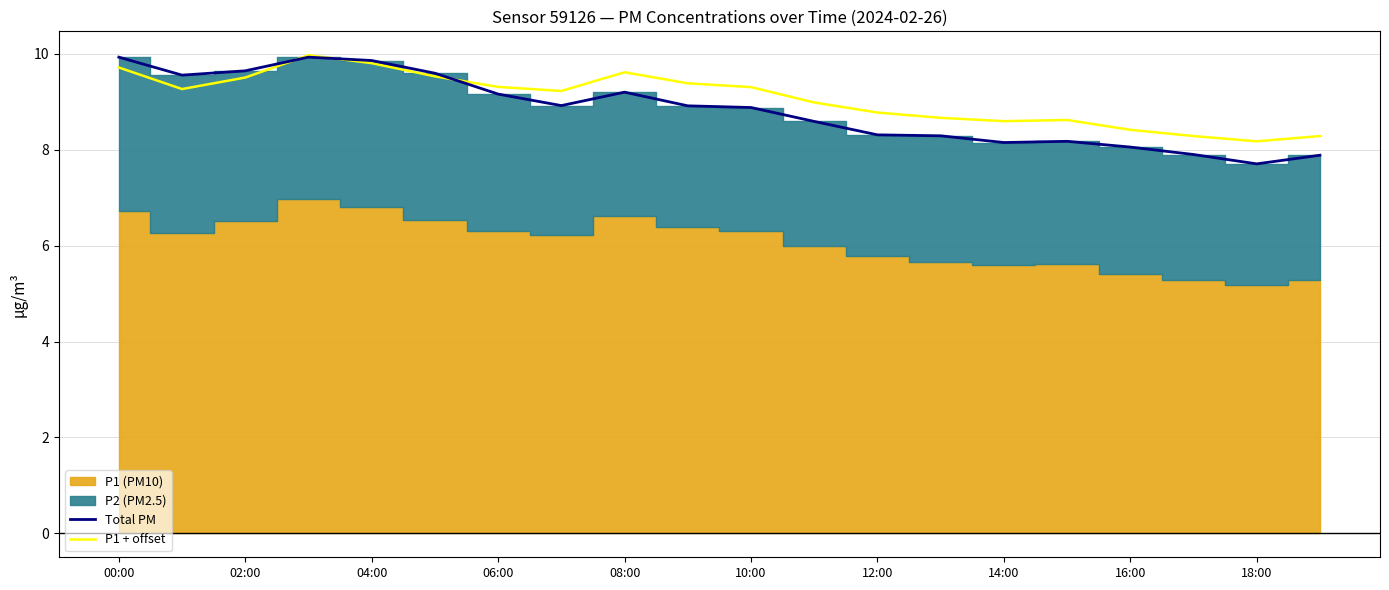

Which series has the widest spread of values?

Total PM